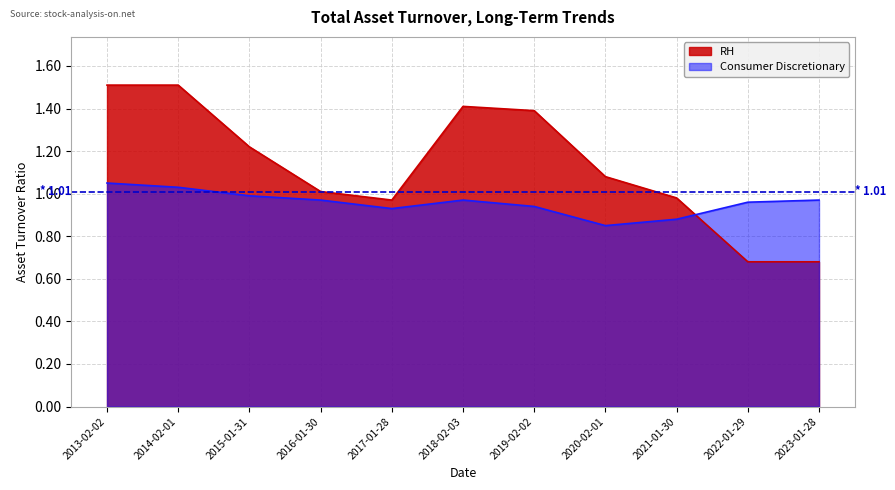

Reading left to right, extract all data points from this chart.

RH: 1.5	1.5	1.2	1.0	1.0	1.4	1.4	1.1	1.0	0.7	0.7
Consumer Discretionary: 1.1	1.0	1.0	1.0	0.9	1.0	0.9	0.8	0.9	1.0	1.0